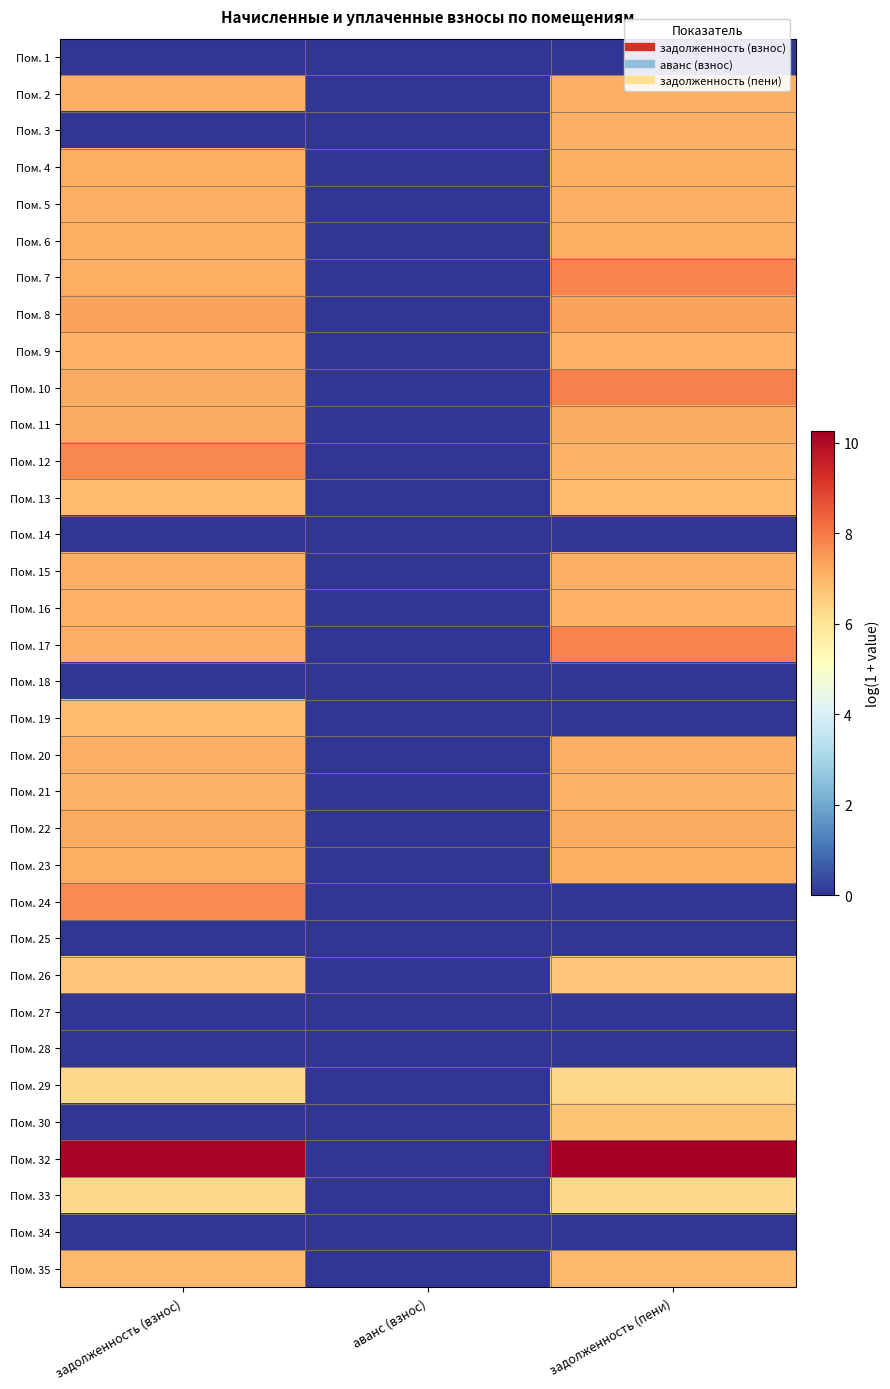

Reading left to right, what are all the values shown in this chart?

Пом. 1: задолженность (взнос)=0.0	аванс (взнос)=0.0	задолженность (пени)=0.0
Пом. 2: задолженность (взнос)=7.1	аванс (взнос)=0.0	задолженность (пени)=7.1
Пом. 3: задолженность (взнос)=0.0	аванс (взнос)=0.0	задолженность (пени)=7.1
Пом. 4: задолженность (взнос)=7.2	аванс (взнос)=0.0	задолженность (пени)=7.2
Пом. 5: задолженность (взнос)=7.1	аванс (взнос)=0.0	задолженность (пени)=7.1
Пом. 6: задолженность (взнос)=7.1	аванс (взнос)=0.0	задолженность (пени)=7.1
Пом. 7: задолженность (взнос)=7.2	аванс (взнос)=0.0	задолженность (пени)=7.8
Пом. 8: задолженность (взнос)=7.3	аванс (взнос)=0.0	задолженность (пени)=7.3
Пом. 9: задолженность (взнос)=7.1	аванс (взнос)=0.0	задолженность (пени)=7.1
Пом. 10: задолженность (взнос)=7.2	аванс (взнос)=0.0	задолженность (пени)=7.9
Пом. 11: задолженность (взнос)=7.2	аванс (взнос)=0.0	задолженность (пени)=7.2
Пом. 12: задолженность (взнос)=7.8	аванс (взнос)=0.0	задолженность (пени)=7.1
Пом. 13: задолженность (взнос)=6.9	аванс (взнос)=0.0	задолженность (пени)=6.9
Пом. 14: задолженность (взнос)=0.0	аванс (взнос)=0.0	задолженность (пени)=0.0
Пом. 15: задолженность (взнос)=7.1	аванс (взнос)=0.0	задолженность (пени)=7.1
Пом. 16: задолженность (взнос)=7.1	аванс (взнос)=0.0	задолженность (пени)=7.1
Пом. 17: задолженность (взнос)=7.1	аванс (взнос)=0.0	задолженность (пени)=7.8
Пом. 18: задолженность (взнос)=0.0	аванс (взнос)=0.0	задолженность (пени)=0.0
Пом. 19: задолженность (взнос)=6.9	аванс (взнос)=0.0	задолженность (пени)=0.0
Пом. 20: задолженность (взнос)=7.1	аванс (взнос)=0.0	задолженность (пени)=7.1
Пом. 21: задолженность (взнос)=7.0	аванс (взнос)=0.0	задолженность (пени)=7.0
Пом. 22: задолженность (взнос)=7.2	аванс (взнос)=0.0	задолженность (пени)=7.2
Пом. 23: задолженность (взнос)=7.2	аванс (взнос)=0.0	задолженность (пени)=7.2
Пом. 24: задолженность (взнос)=7.7	аванс (взнос)=0.0	задолженность (пени)=0.0
Пом. 25: задолженность (взнос)=0.0	аванс (взнос)=0.0	задолженность (пени)=0.0
Пом. 26: задолженность (взнос)=6.7	аванс (взнос)=0.0	задолженность (пени)=6.7
Пом. 27: задолженность (взнос)=0.0	аванс (взнос)=0.0	задолженность (пени)=0.0
Пом. 28: задолженность (взнос)=0.0	аванс (взнос)=0.0	задолженность (пени)=0.0
Пом. 29: задолженность (взнос)=6.3	аванс (взнос)=0.0	задолженность (пени)=6.3
Пом. 30: задолженность (взнос)=0.0	аванс (взнос)=0.0	задолженность (пени)=6.7
Пом. 32: задолженность (взнос)=10.2	аванс (взнос)=0.0	задолженность (пени)=10.3
Пом. 33: задолженность (взнос)=6.3	аванс (взнос)=0.0	задолженность (пени)=6.3
Пом. 34: задолженность (взнос)=0.0	аванс (взнос)=0.0	задолженность (пени)=0.0
Пом. 35: задолженность (взнос)=6.9	аванс (взнос)=0.0	задолженность (пени)=6.9